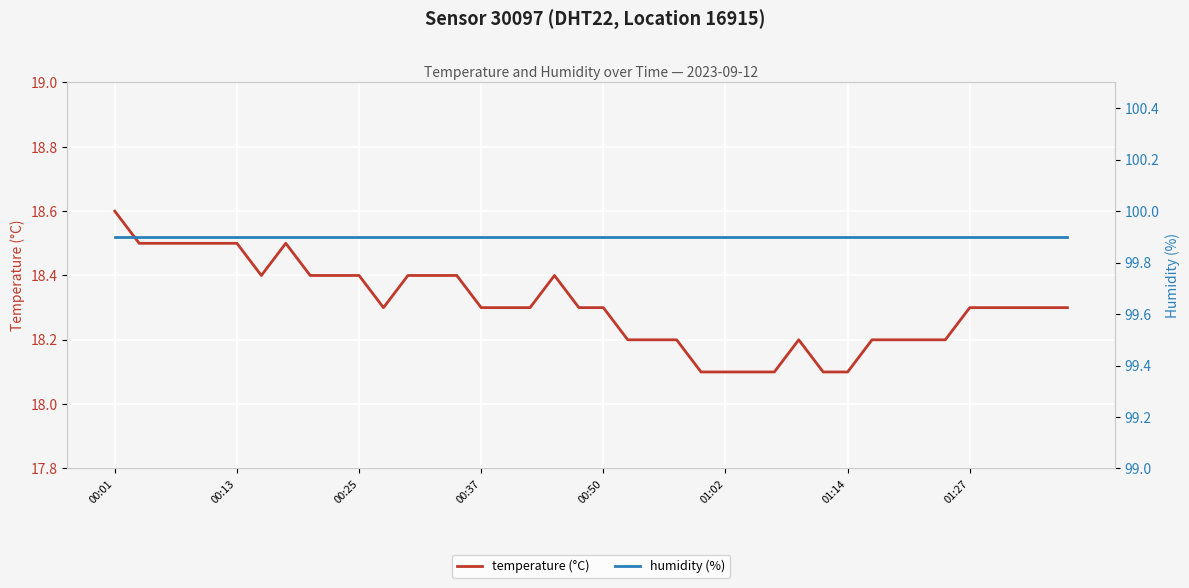

How many lines are shown in the chart?

2